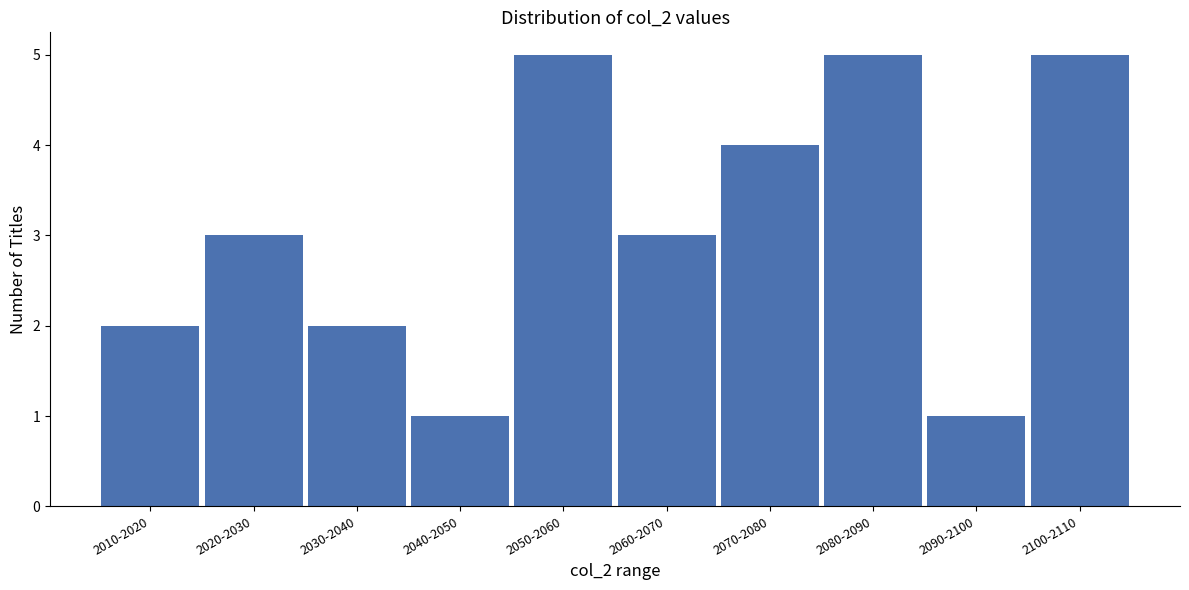

Reading left to right, what are all the values shown in this chart?

2	3	2	1	5	3	4	5	1	5